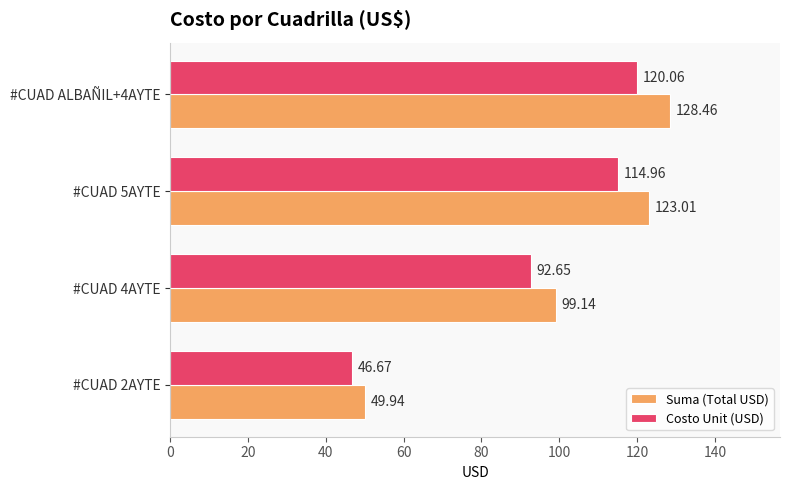

What is the sum of all Costo Unit (USD) values?

374.3